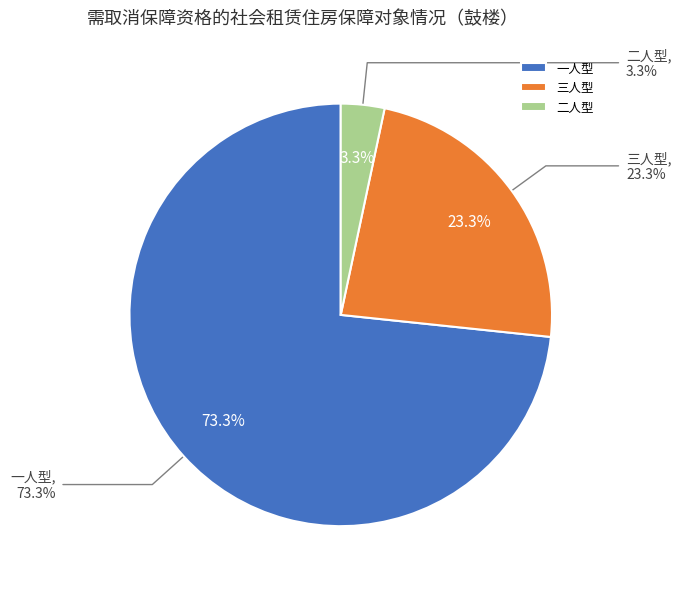

To the nearest percent, what percentage of the pie is 一人型?

73%